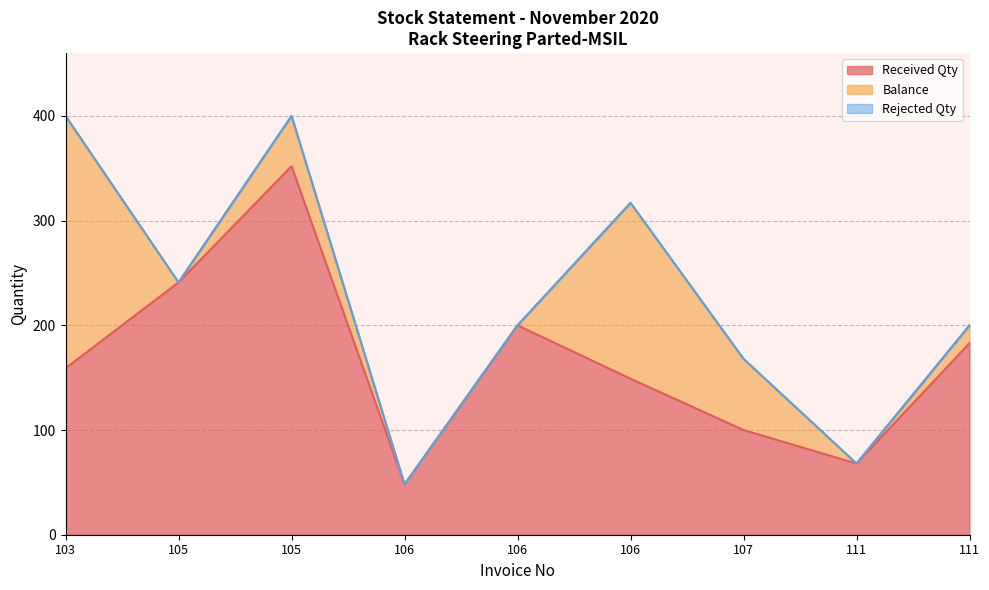

True or false: Rejected Qty has a value of 0 at 103.

True